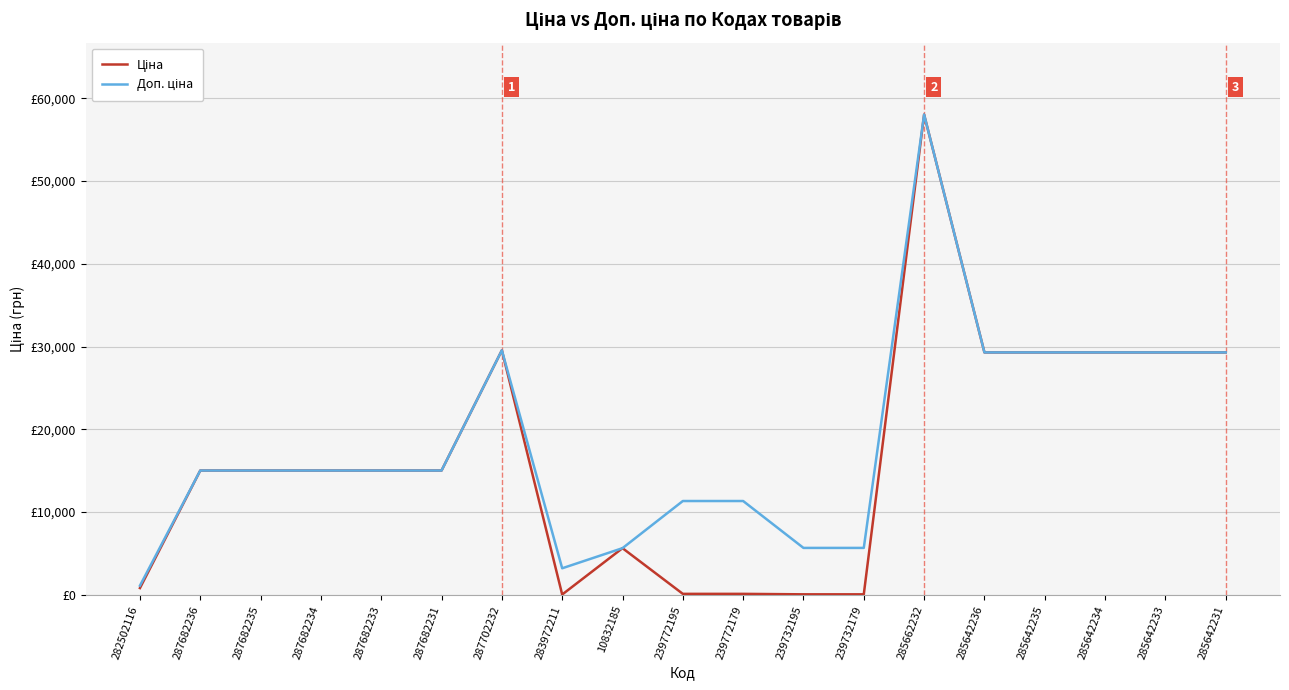

What is the difference between the maximum and second lowest values in the Доп. ціна series?

54832.0